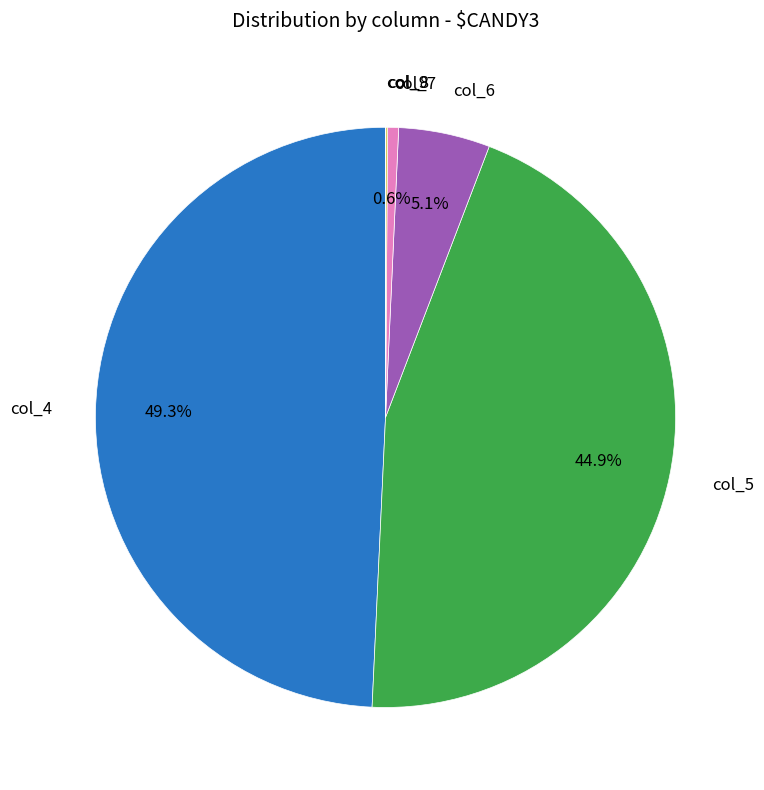

Is there any slice that represents more than half of the pie?

No